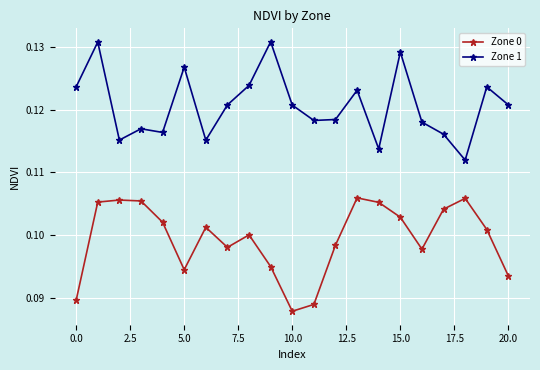

What is the sum of all Zone 1 values?

2.5